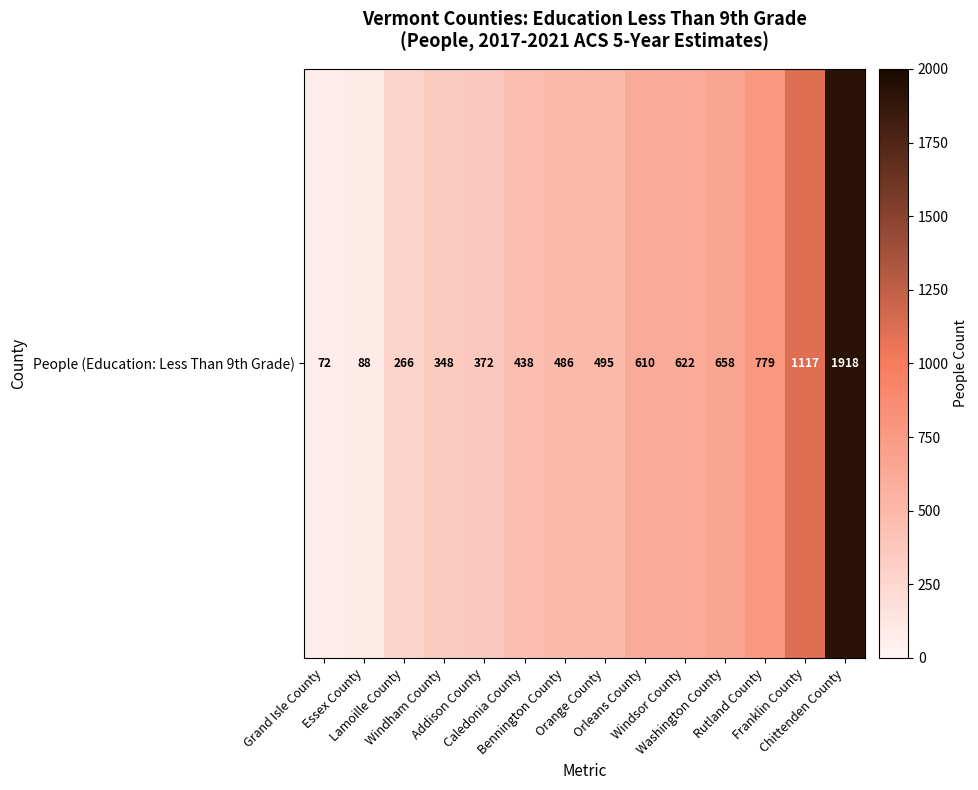

What is the maximum value shown in the chart?

1918